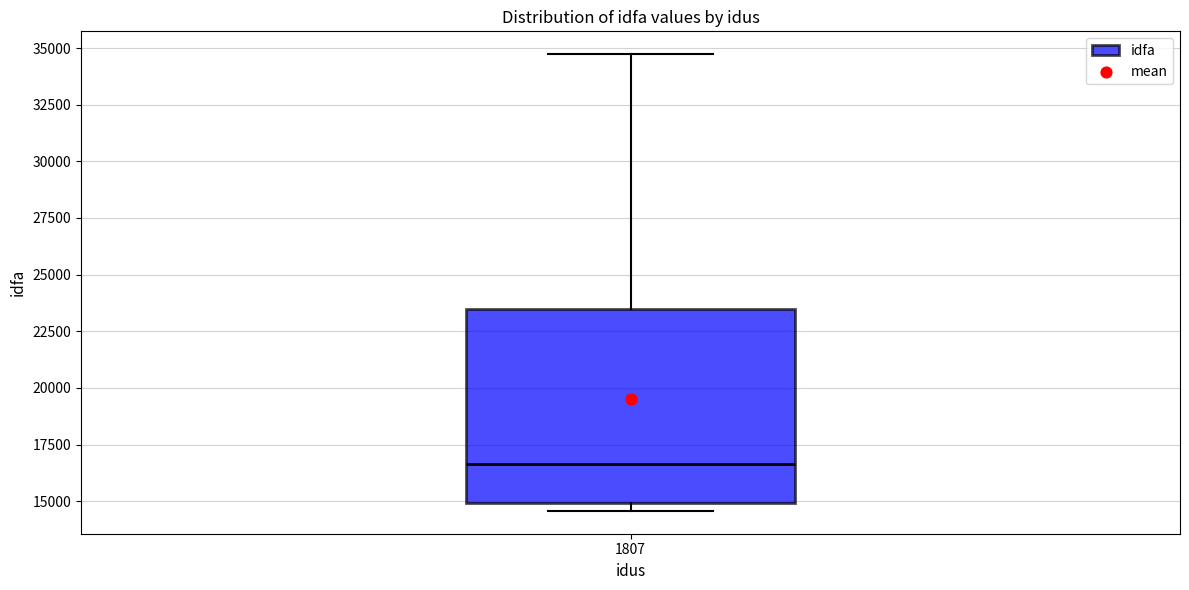

Transcribe this box plot: give where the median line is, the range the box spans, and where the two whiskers end, as read against the y-axis. The values are not printed on the chart, so give them approximately, as read against the axis.

median 16500, box 15000 to 23500, whiskers 14500 to 34500